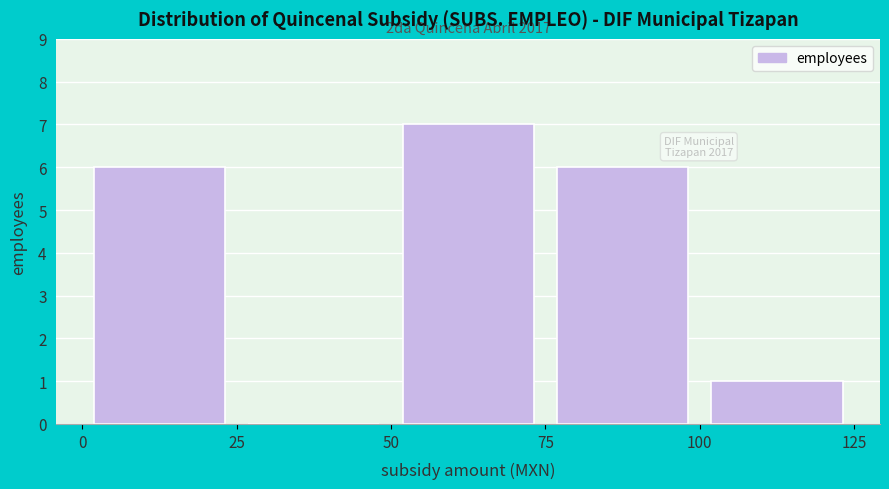

Over which range of the x-axis is the bar tallest?

50 to 75